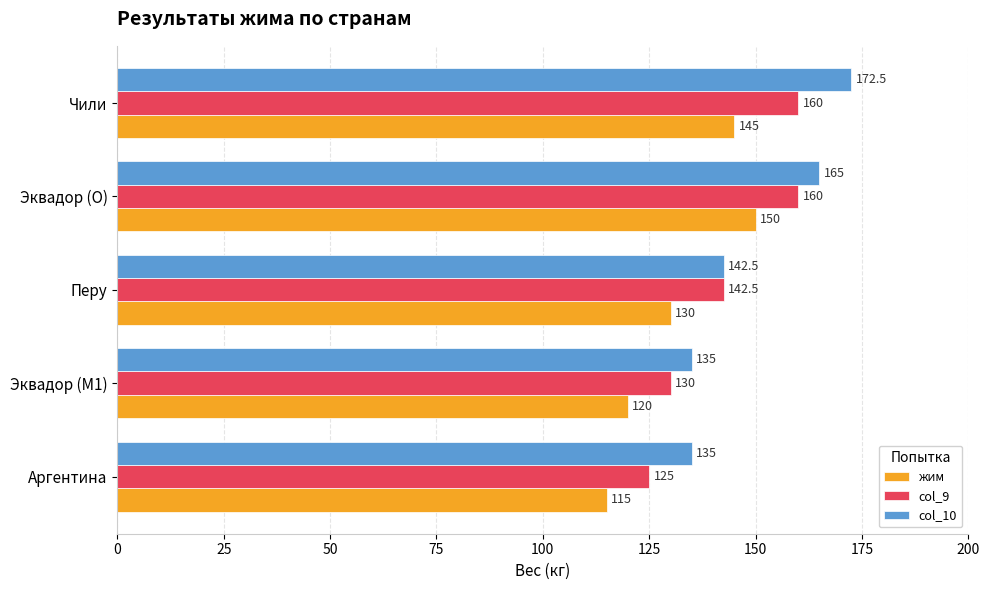

Which series has the widest spread of values?

col_10